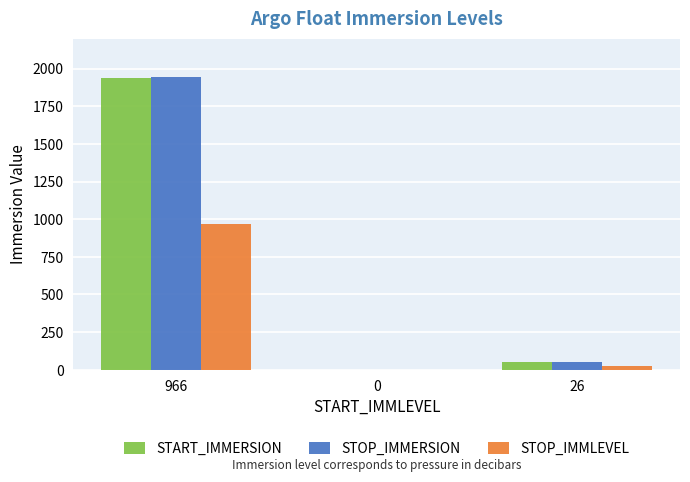

At which label does START_IMMERSION first exceed 53?

966